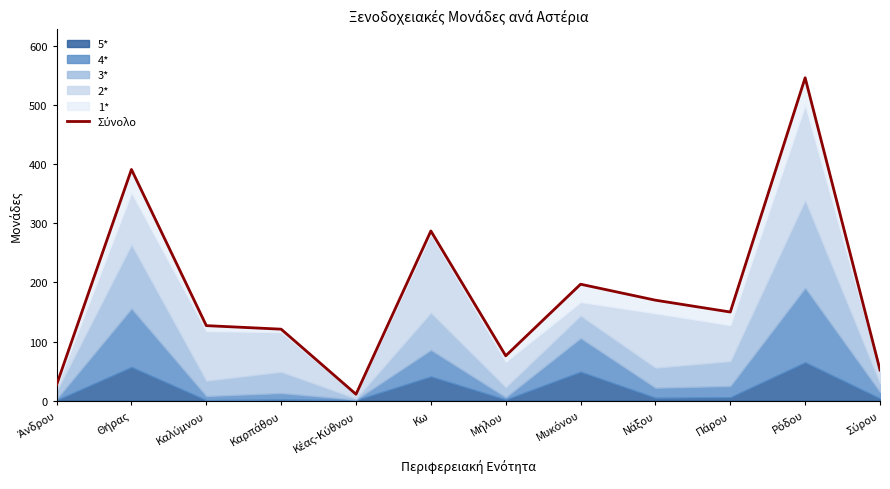

What is the value of the 12th point from the left?

52